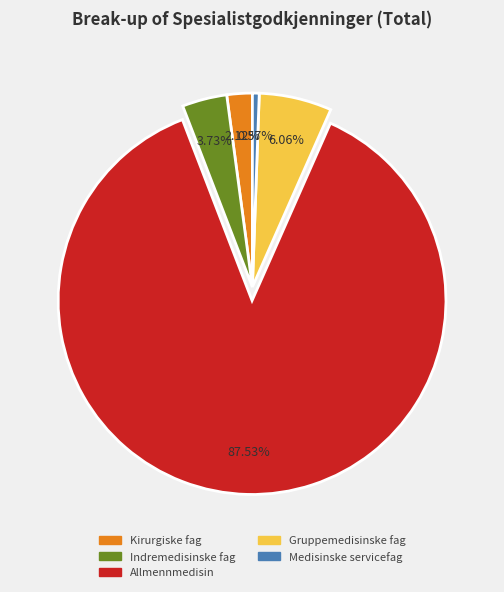

To the nearest percent, what portion does Allmennmedisin represent?

88%